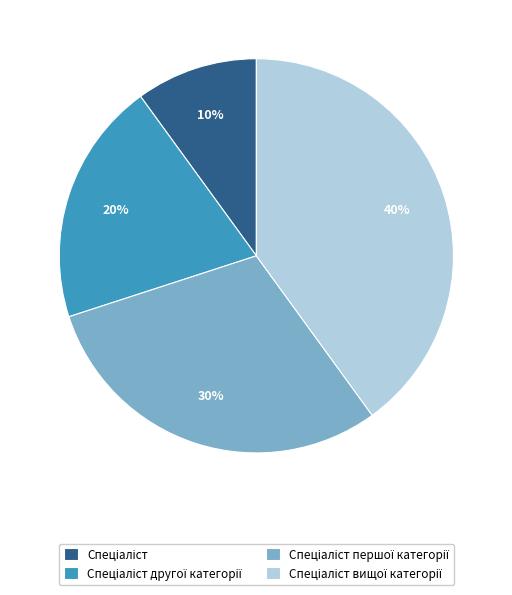

How many slices are in this pie chart?

4